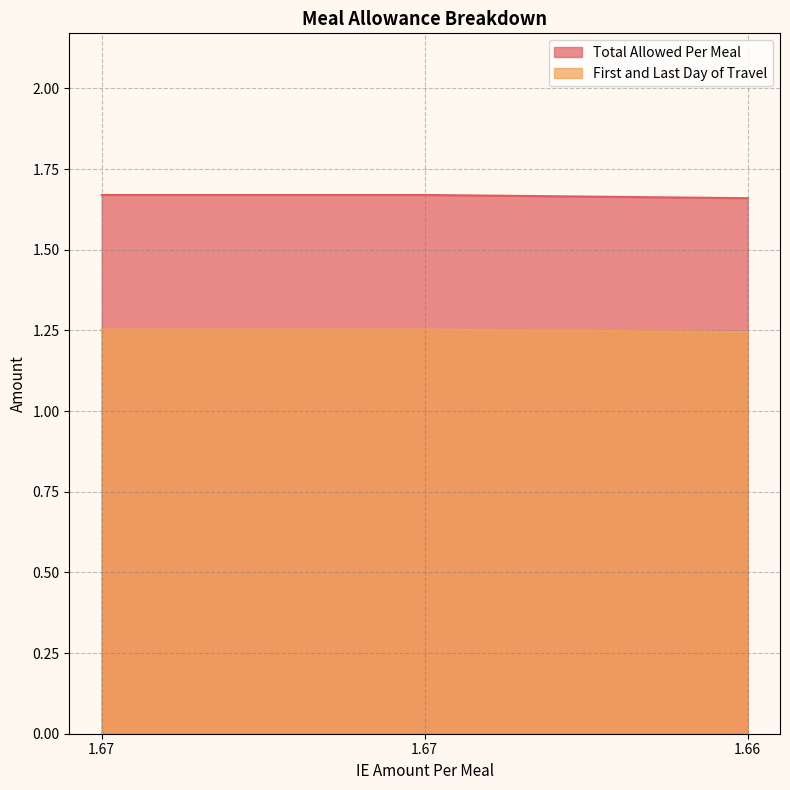

List the series in order of their overall mean, lowest first.

First and Last Day of Travel, Total Allowed Per Meal